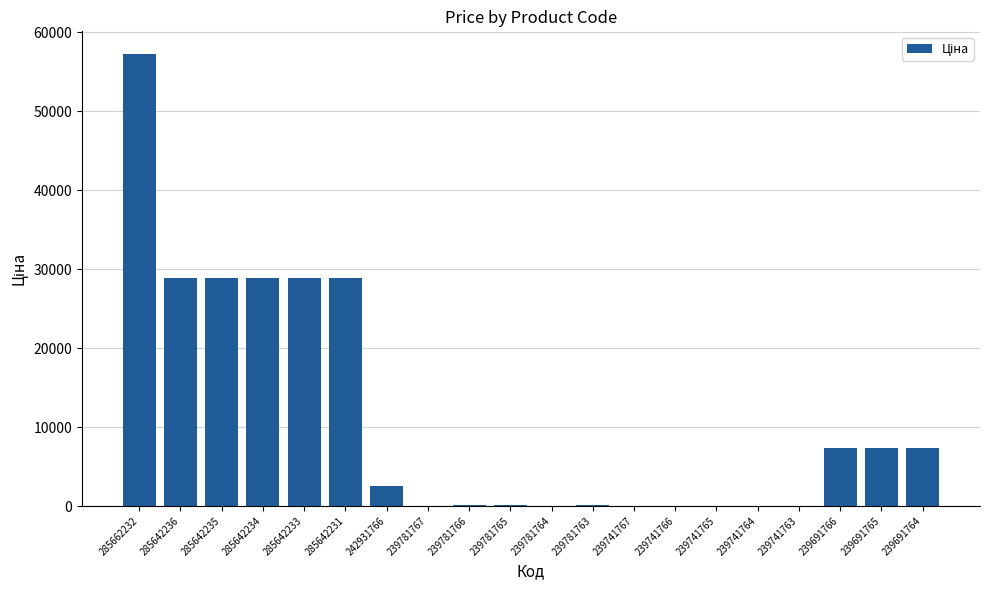

Is it true that the value at 242931766 is 2545.8?

True